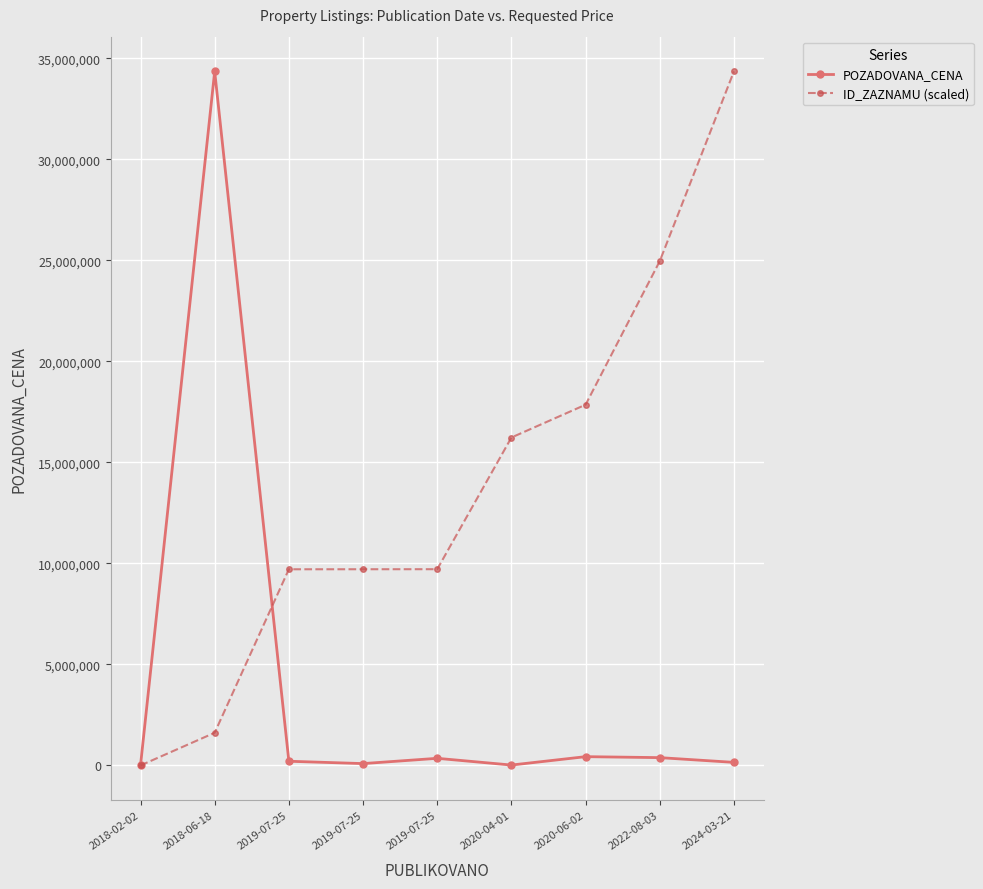

What is the sum of all ID_ZAZNAMU (scaled) values?

277396020.3